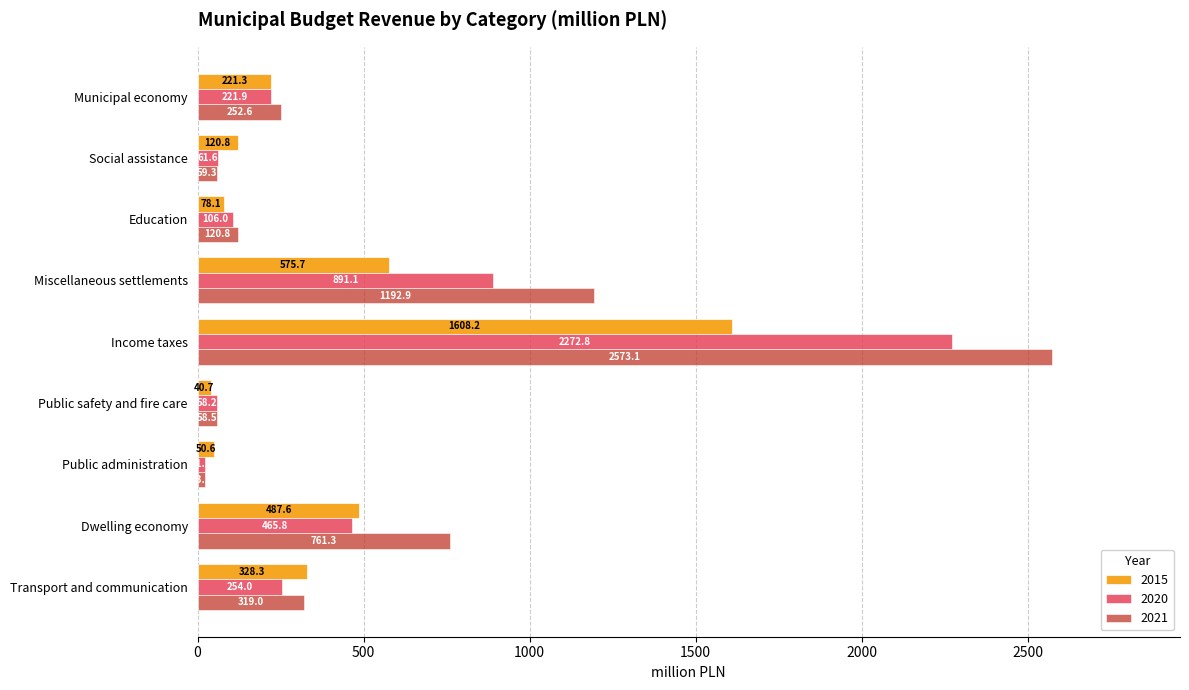

What is the difference between the 2015 values at Municipal economy and Social assistance?

100.5